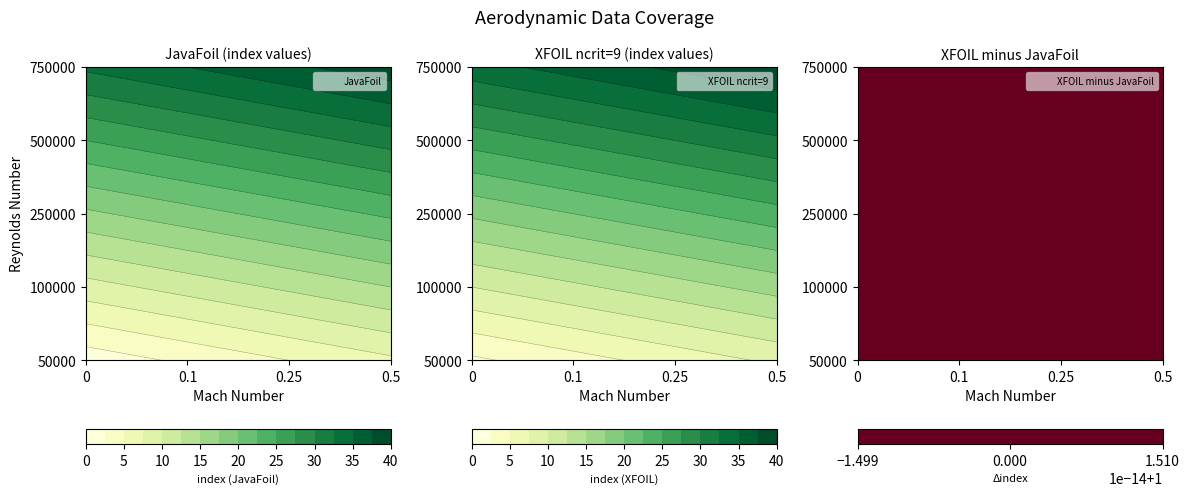

Reading right to left, list all the values displayed in this chart.

JavaFoil: 19=39	18=37	17=35	16=33	15=31	14=29	13=27	12=25	11=23	10=21	9=19	8=17	7=15	6=13	5=11	4=9	3=7	2=5	1=3	0=1
XFOIL: 19=40	18=38	17=36	16=34	15=32	14=30	13=28	12=26	11=24	10=22	9=20	8=18	7=16	6=14	5=12	4=10	3=8	2=6	1=4	0=2